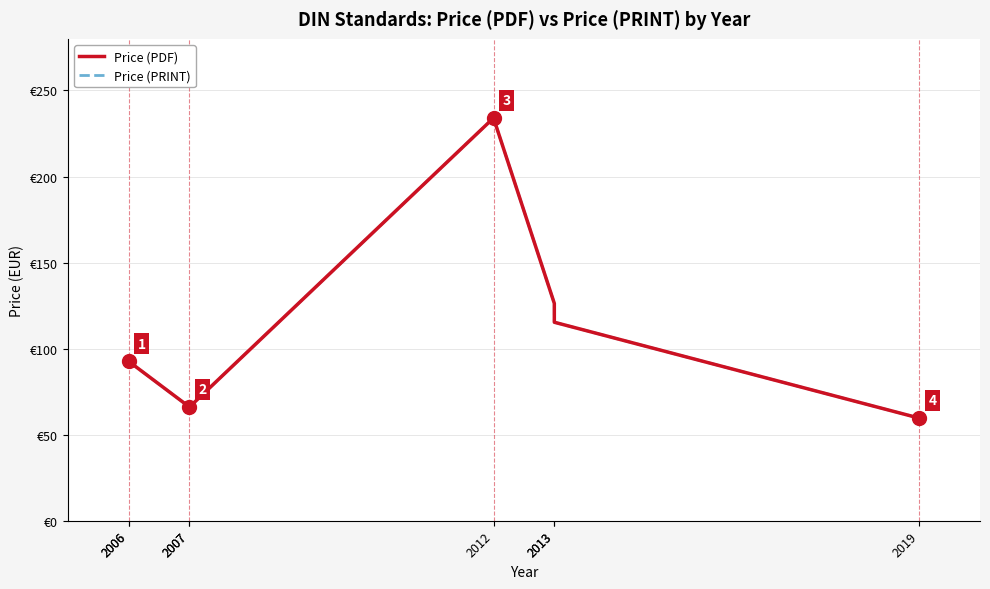

At which category does the chart reach its peak across all series?

2012